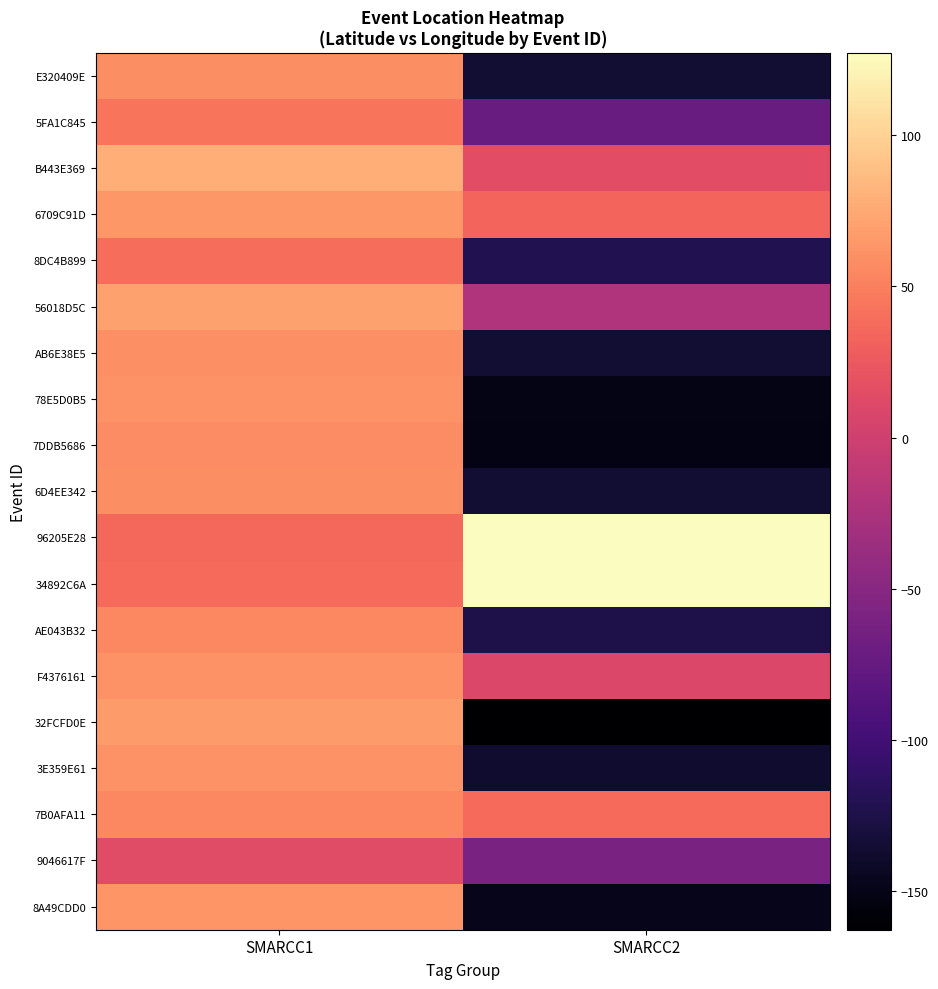

How many data points does each series have?

2